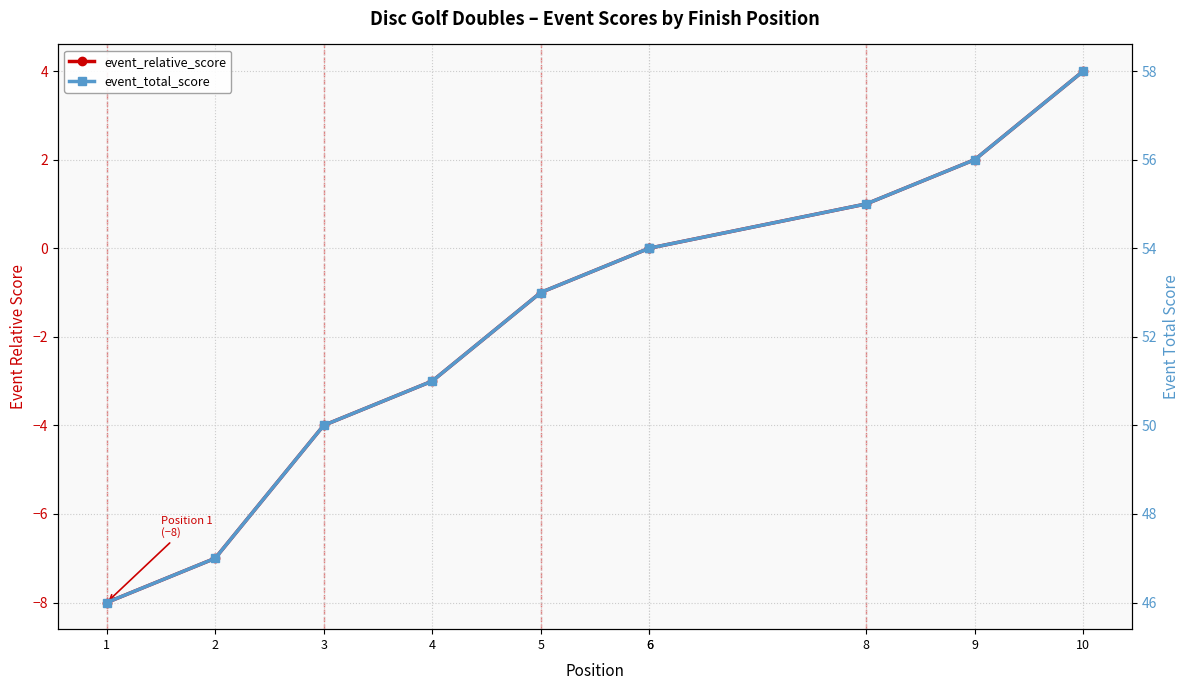

Reading right to left, list all the values displayed in this chart.

event_relative_score: 4	2	1	0	0	-1	-3	-4	-7	-8
event_total_score: 58	56	55	54	54	53	51	50	47	46